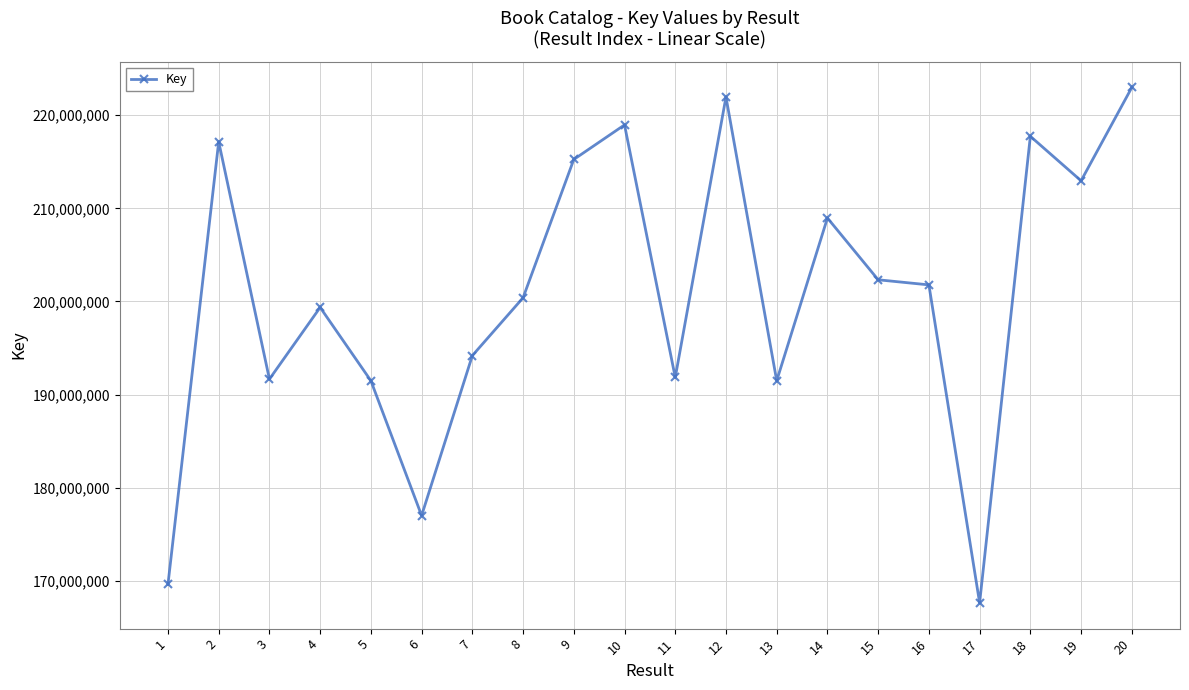

How many lines are shown in the chart?

1